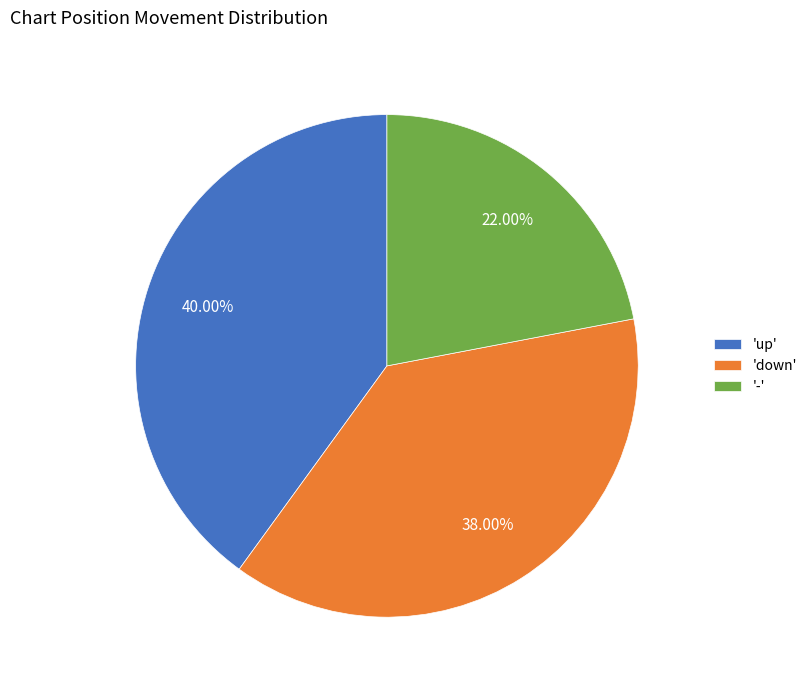

Count the number of slices in the pie.

3